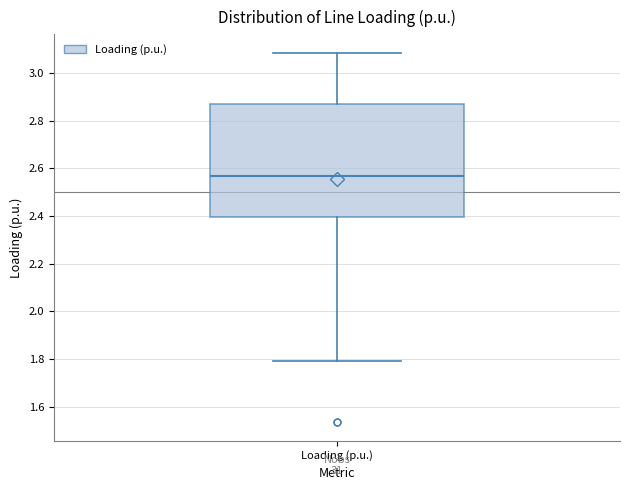

Transcribe this box plot: give where the median line is, the range the box spans, and where the two whiskers end, as read against the y-axis. The values are not printed on the chart, so give them approximately, as read against the axis.

median 2.56, box 2.40 to 2.86, whiskers 1.80 to 3.08